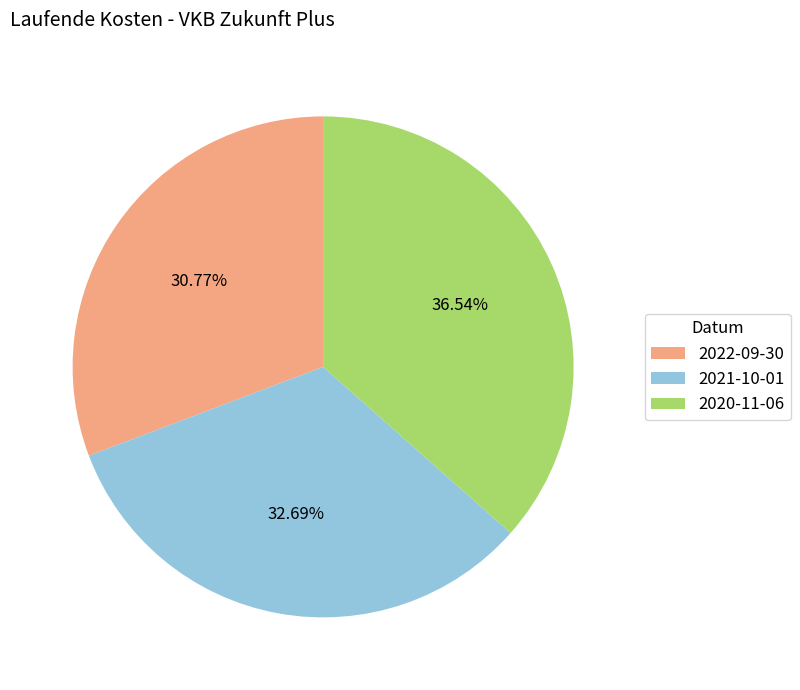

Count the number of slices in the pie.

3